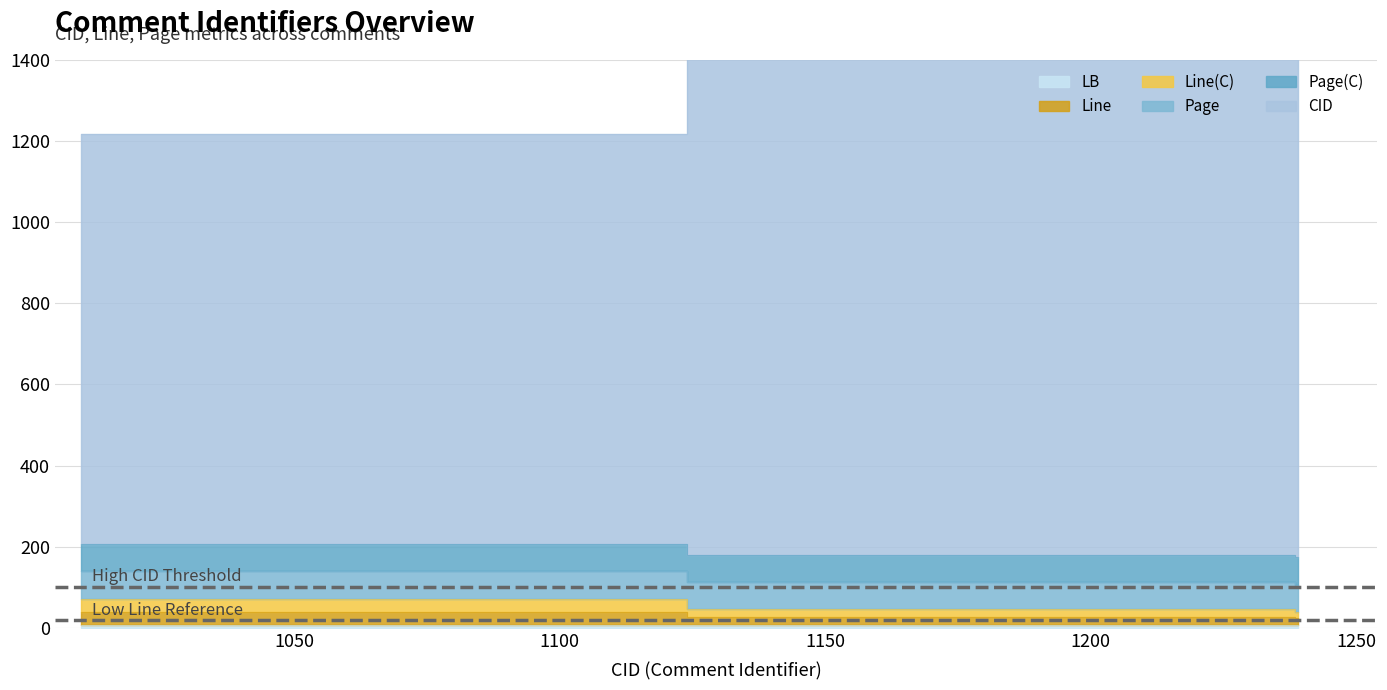

Does the chart have visible grid lines?

Yes